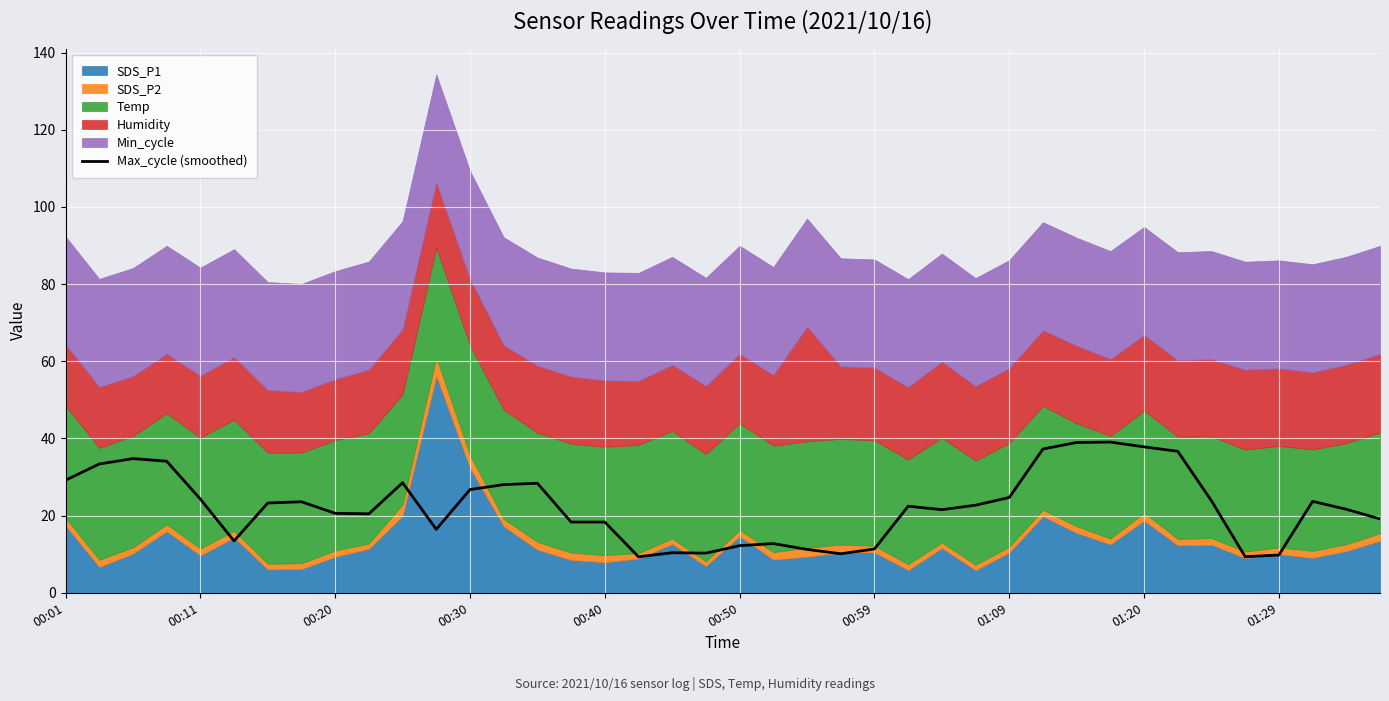

What is the change in value from 26 to 30?

+17.4